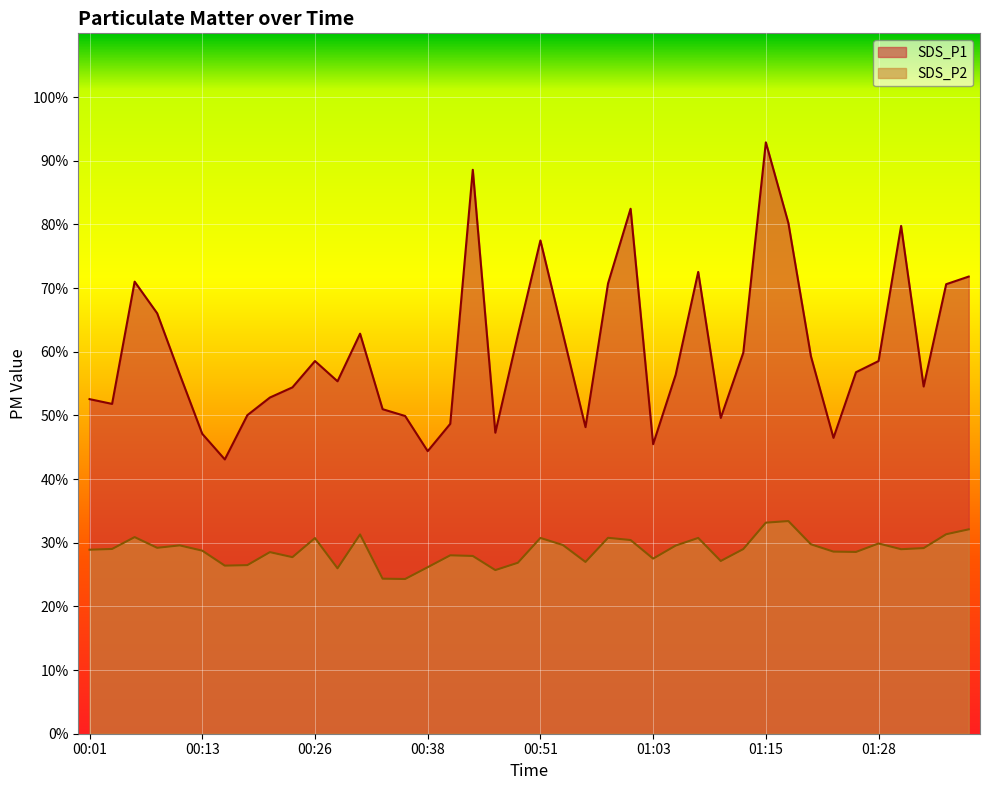

True or false: SDS_P2 and SDS_P1 cross at least once.

False